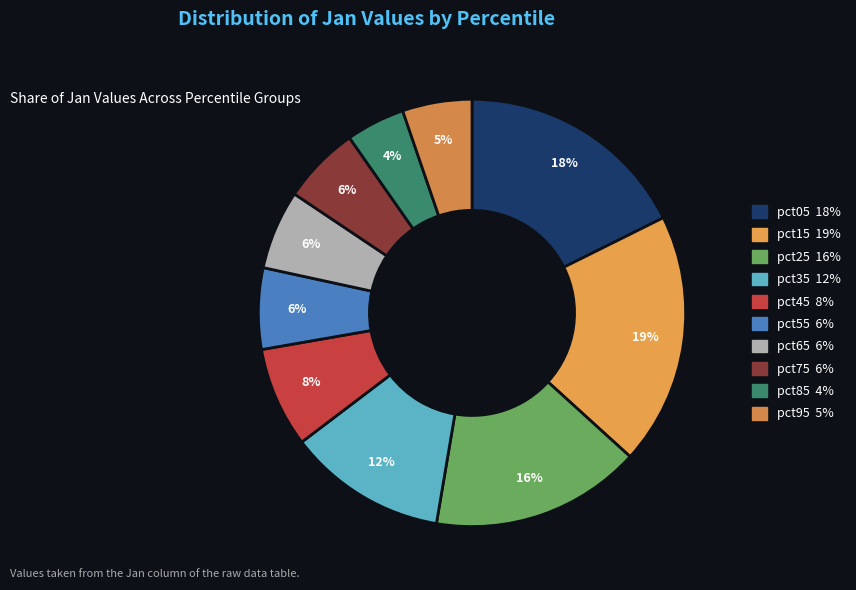

Which category has the smallest portion of the pie?

pct85